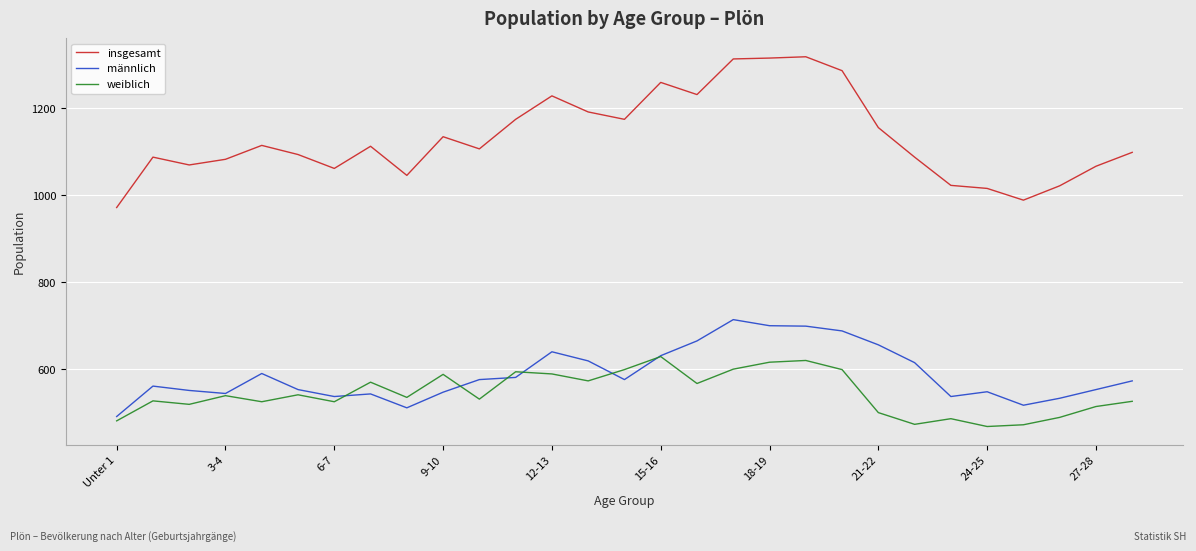

Which series has the largest total across all categories?

insgesamt